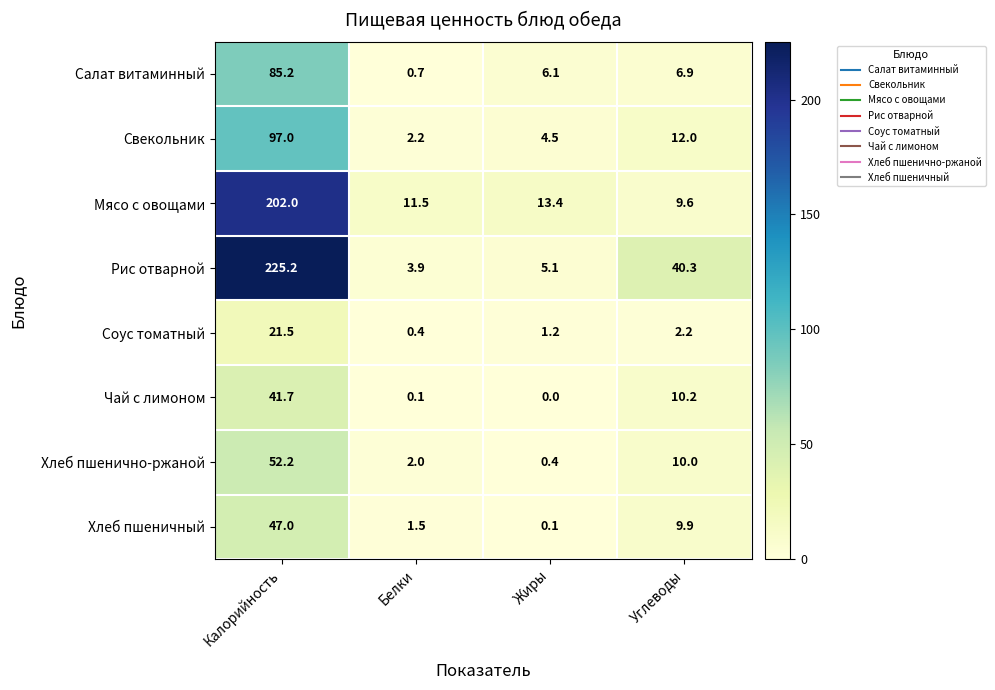

List the labels in order of Свекольник value, largest first.

Калорийность, Углеводы, Жиры, Белки